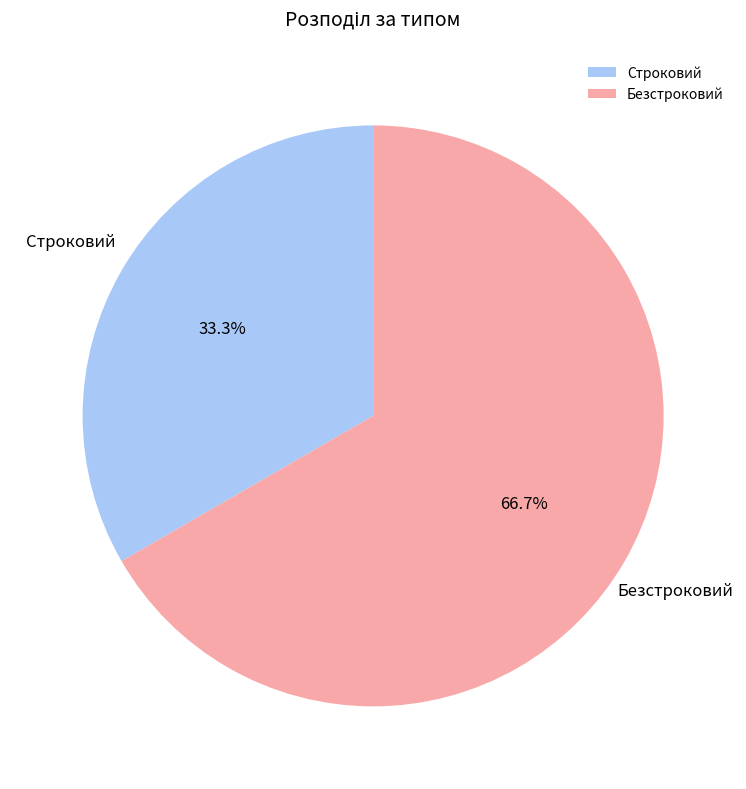

To the nearest percent, what is the difference between the largest and smallest slice percentages?

33%